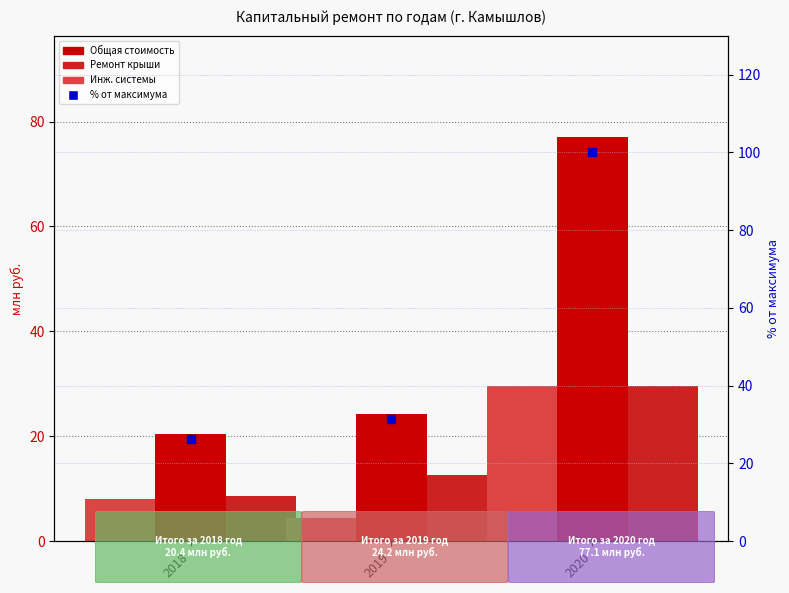

What are all the series names shown in the legend?

Общая стоимость (млн руб.), Ремонт крыши (млн руб.), Инж. системы (млн руб.), % от максимума